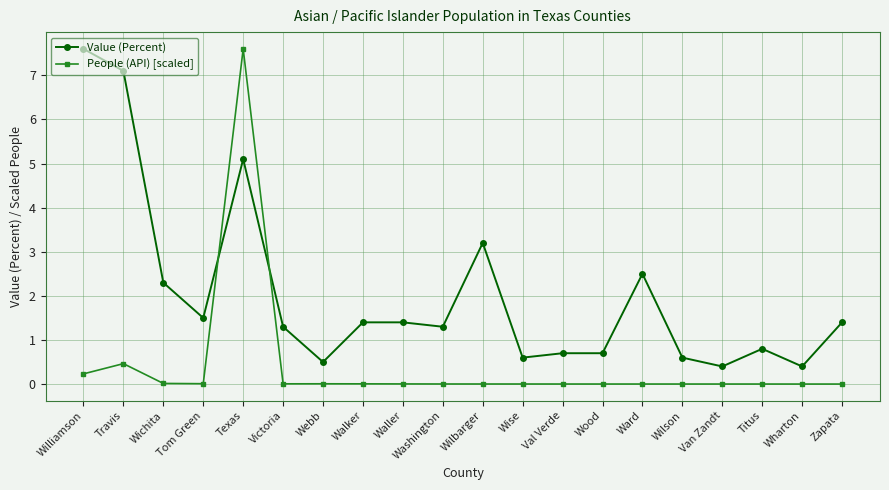

Which series has the largest total across all categories?

Value (Percent)